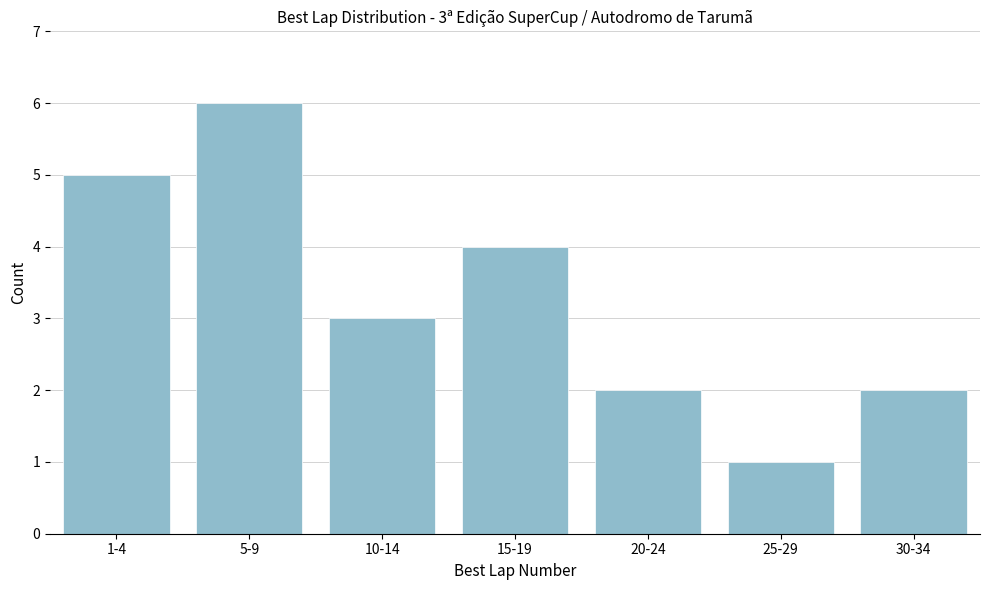

Reading left to right, list all the values displayed in this chart.

1-4=5	5-9=6	10-14=3	15-19=4	20-24=2	25-29=1	30-34=2